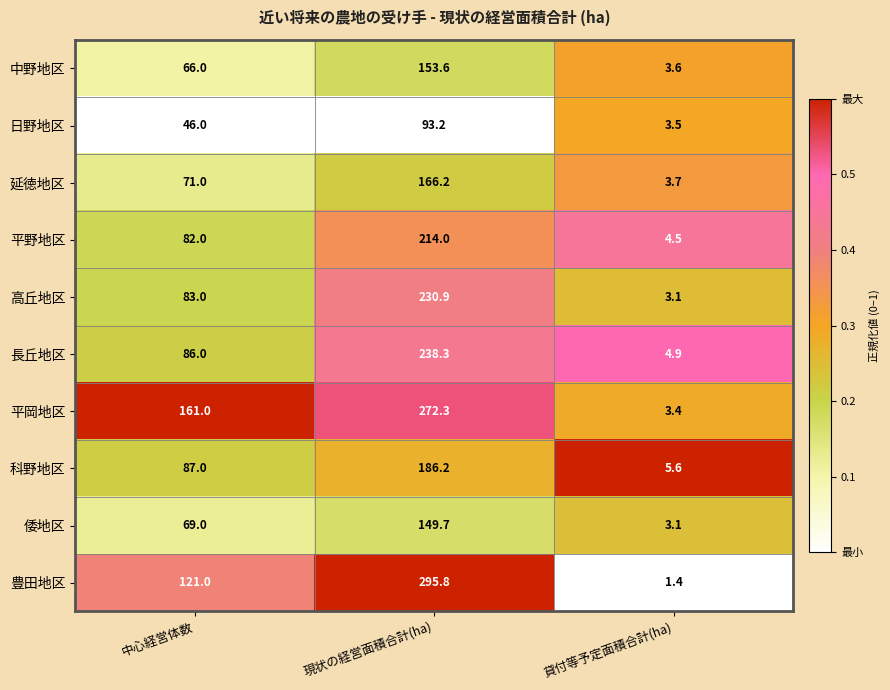

Rank the series by their maximum value, from highest to lowest.

豊田地区, 平岡地区, 長丘地区, 高丘地区, 平野地区, 科野地区, 延徳地区, 中野地区, 倭地区, 日野地区